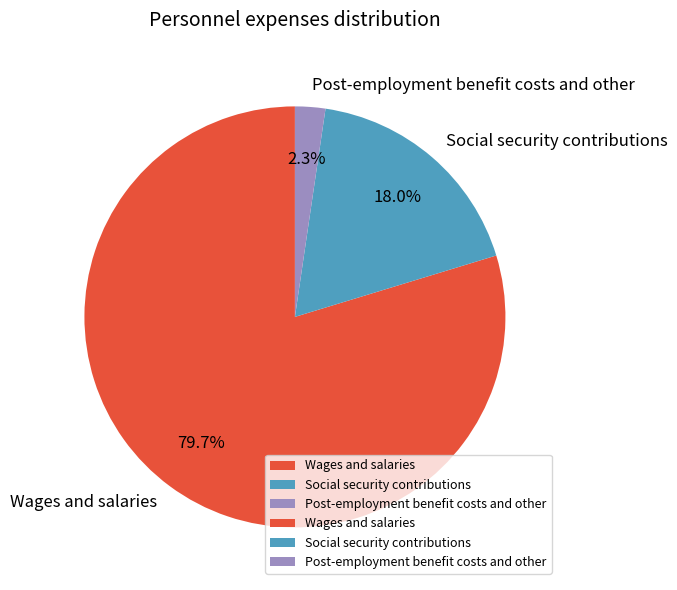

Rank the categories by value from lowest to highest.

Post-employment benefit costs and other, Social security contributions, Wages and salaries